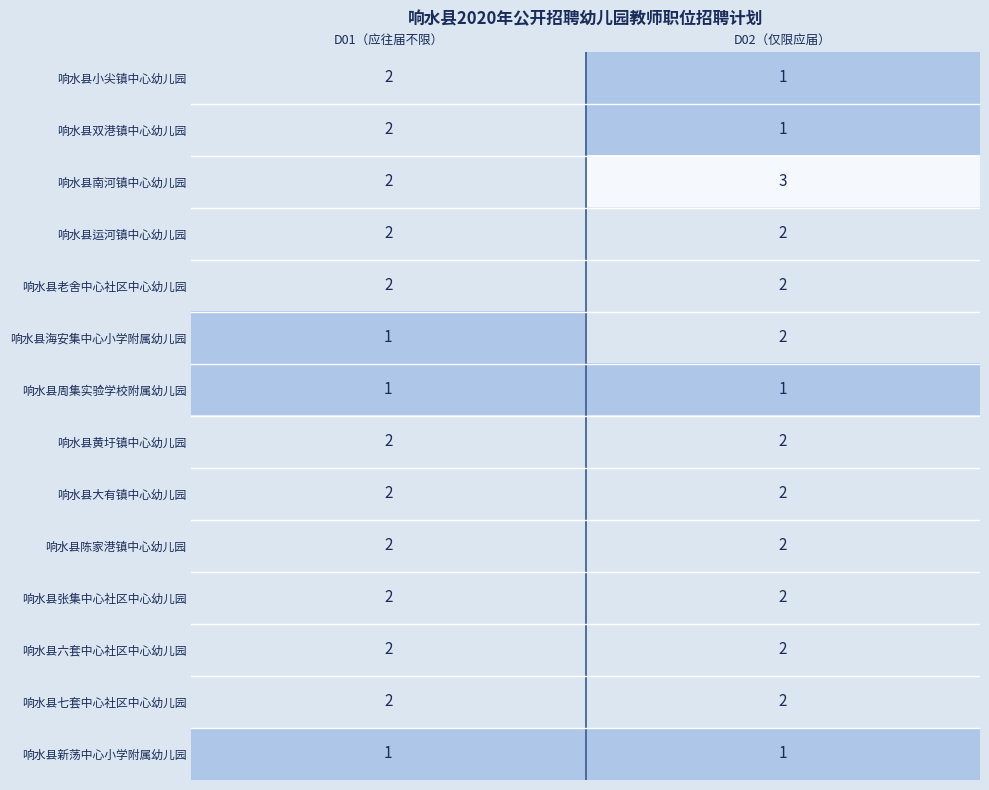

What is the total value across all series at D01（应往届不限）?

25